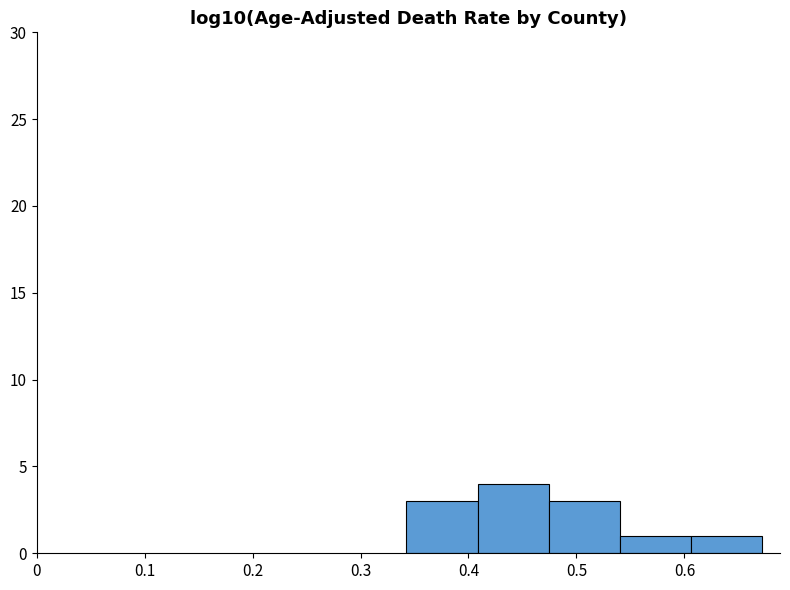

What is the height of the bar covering 0.34 to 0.41 on the x-axis? Neither the bar edges nor the heights are printed on the chart, so give them approximately, as read against the axes.

3